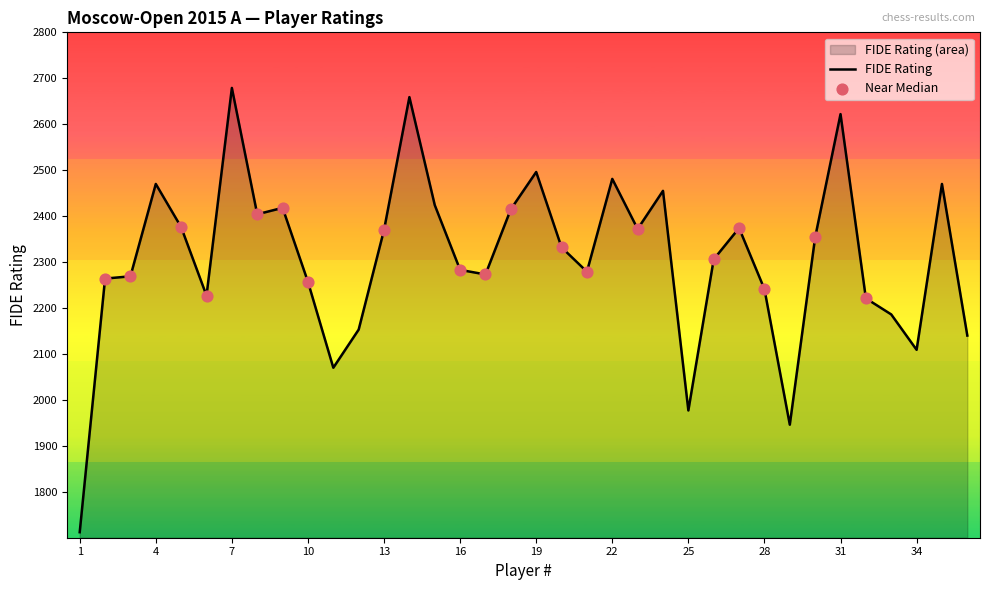

Which has a higher value, 35 or 17?

35